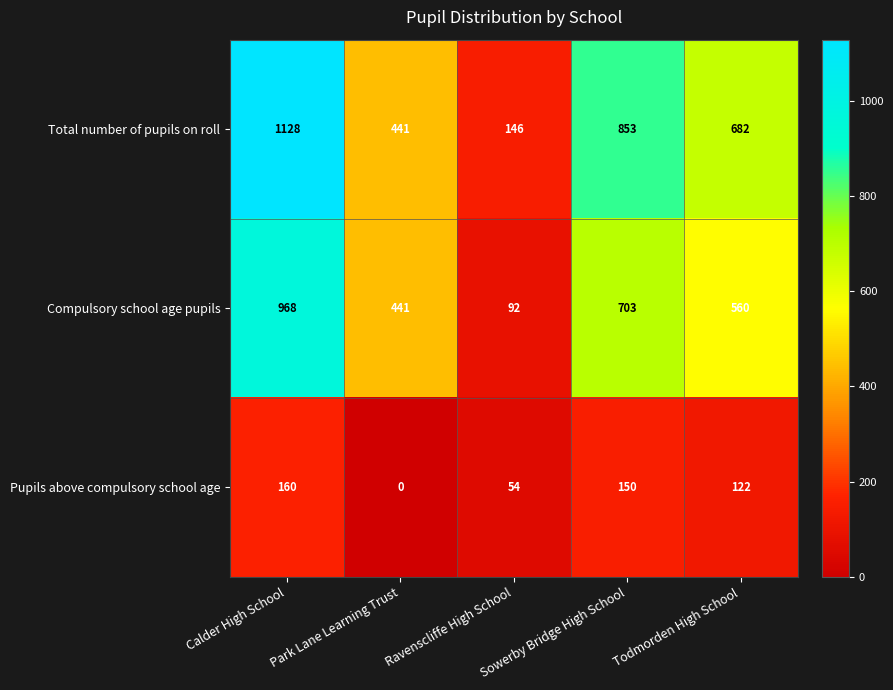

Is it true that Pupils above compulsory school age equals 257 at Sowerby Bridge High School?

False